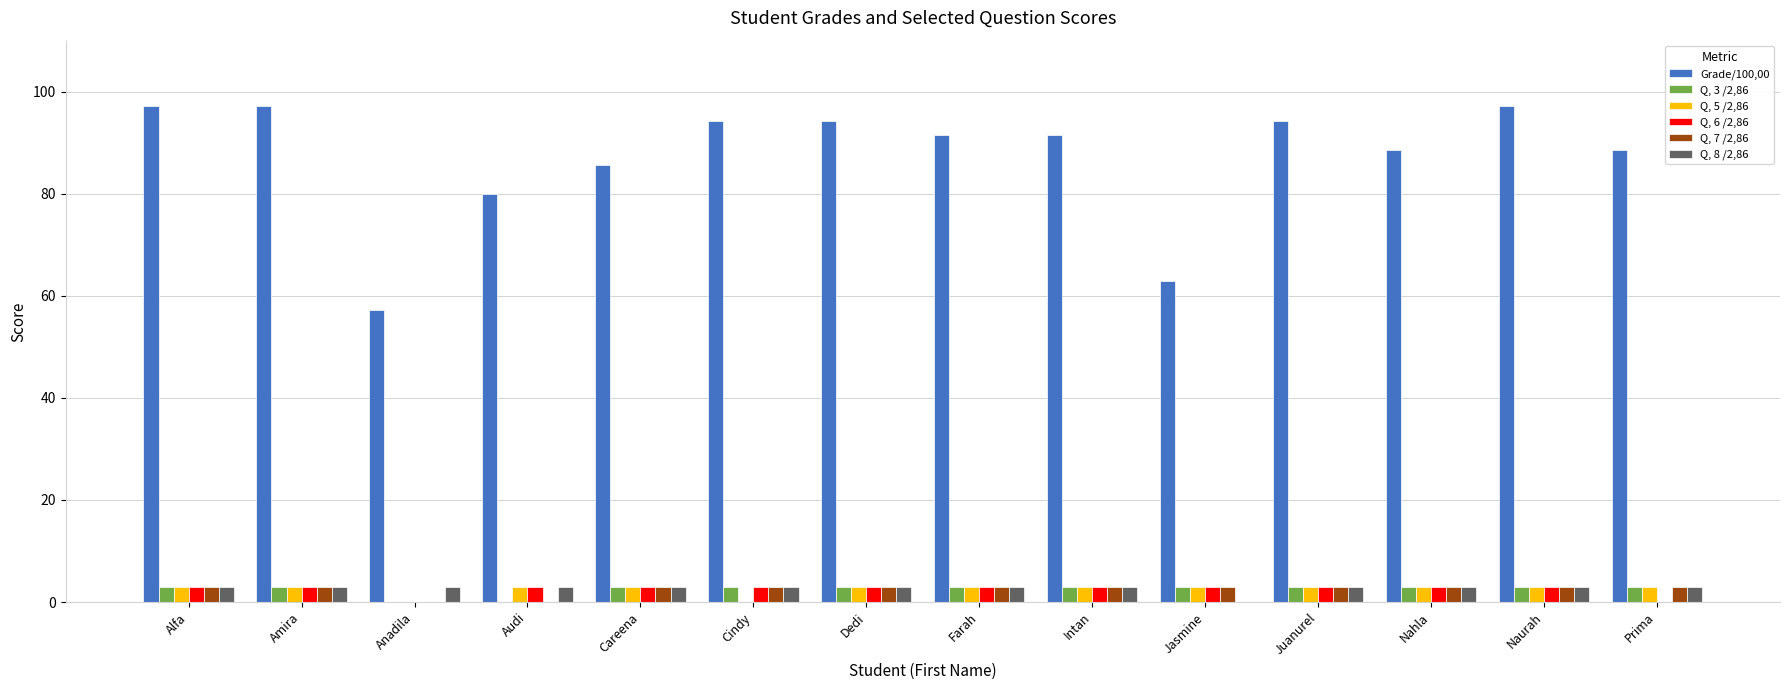

The Q, 7 /2,86 series shows 2.9 at Amira. True or false?

True